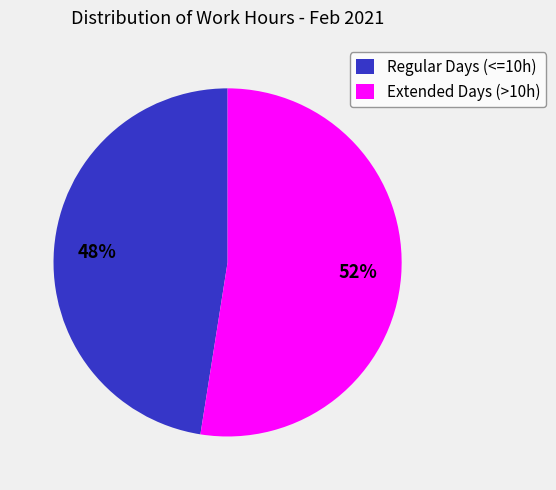

To the nearest percent, what portion does Regular Days (<=10h) represent?

48%